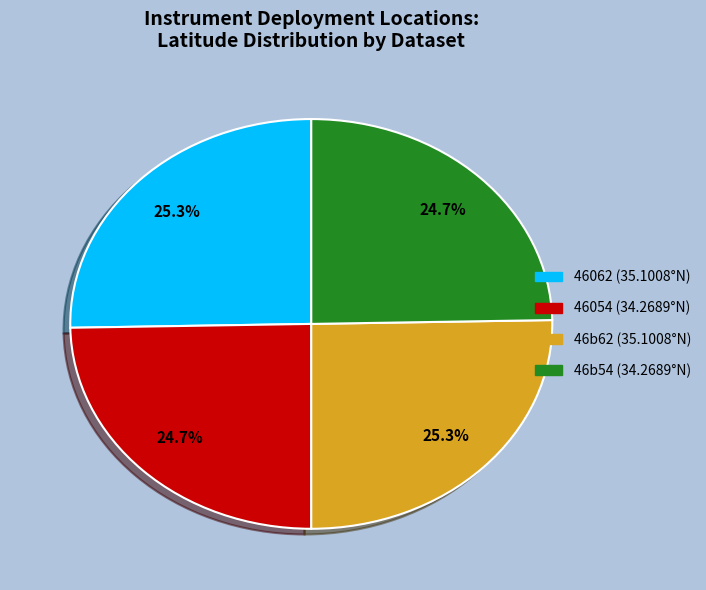

Combined, what portion of the pie is 46062 and 46054?

50.0%